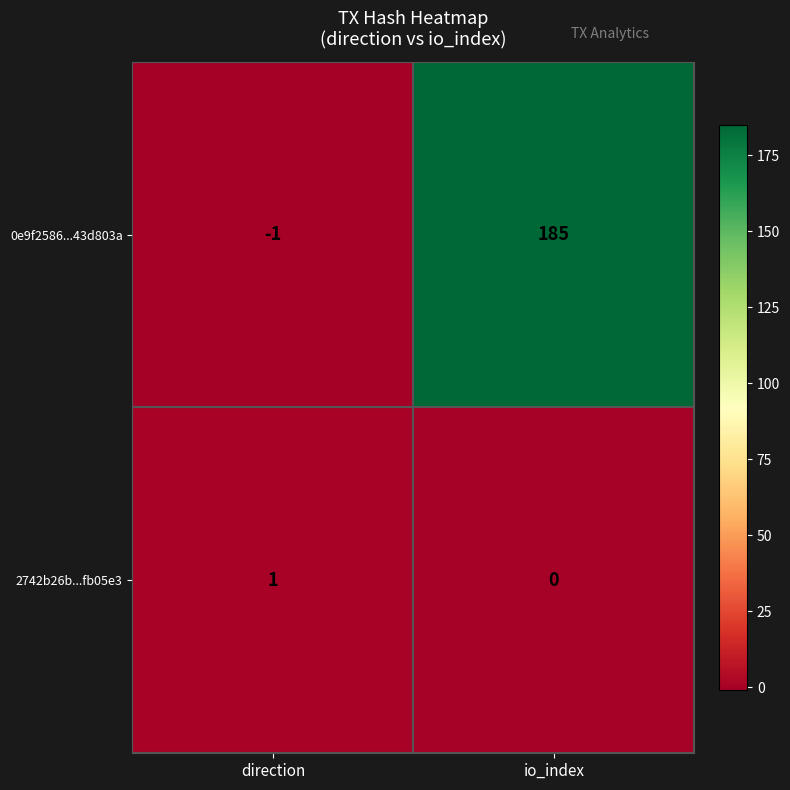

What is the sum of all 0e9f2586...43d803a values?

184